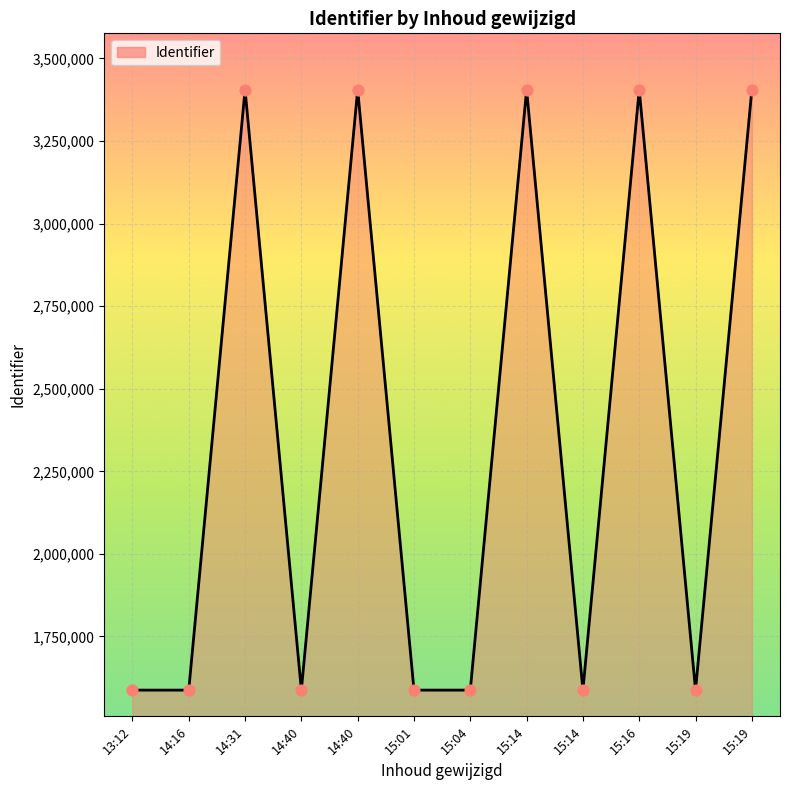

Does the chart have visible grid lines?

Yes